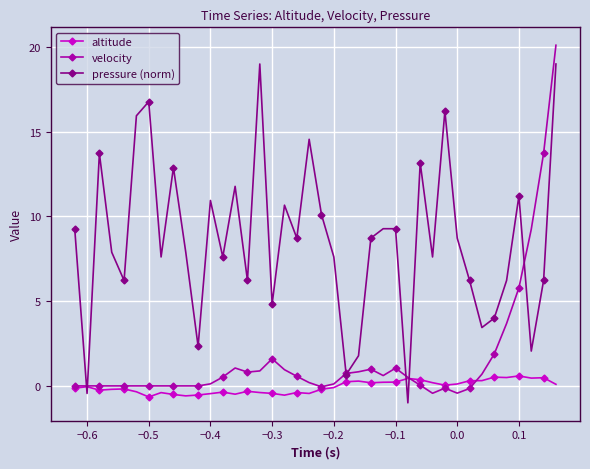

What is the maximum value shown in the chart?

20.1